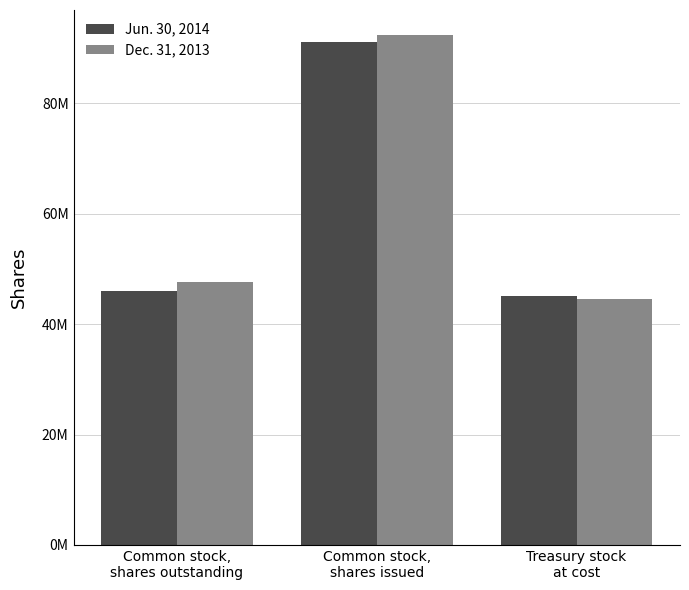

Are the bars horizontal?

No